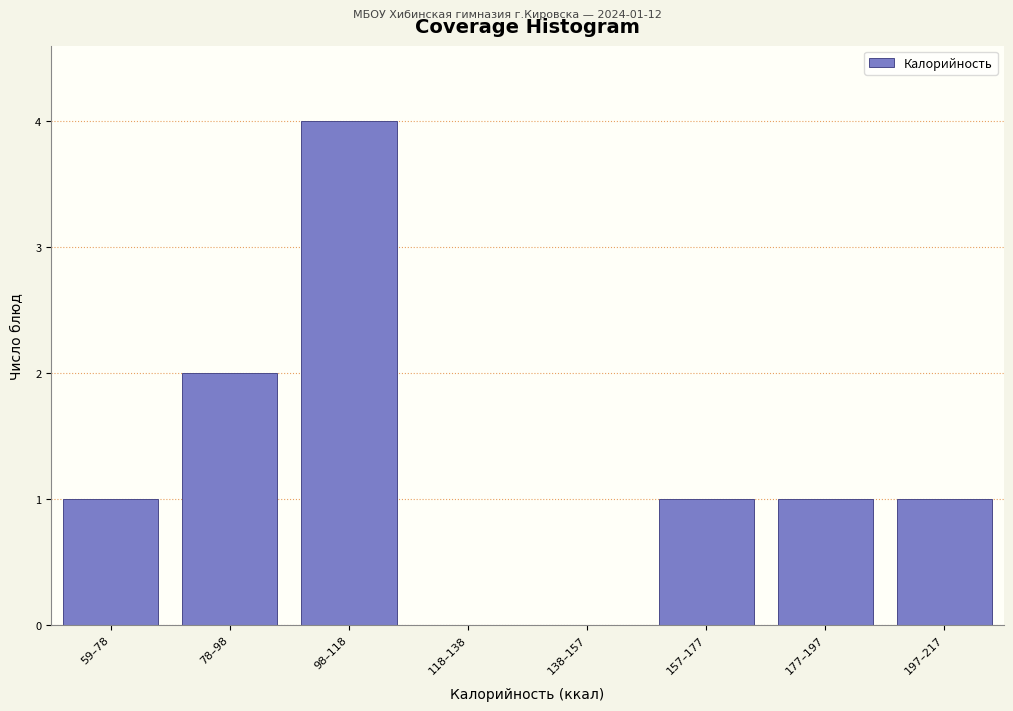

Reading left to right, extract all data points from this chart.

59–78=1	78–98=2	98–118=4	118–138=0	138–157=0	157–177=1	177–197=1	197–217=1